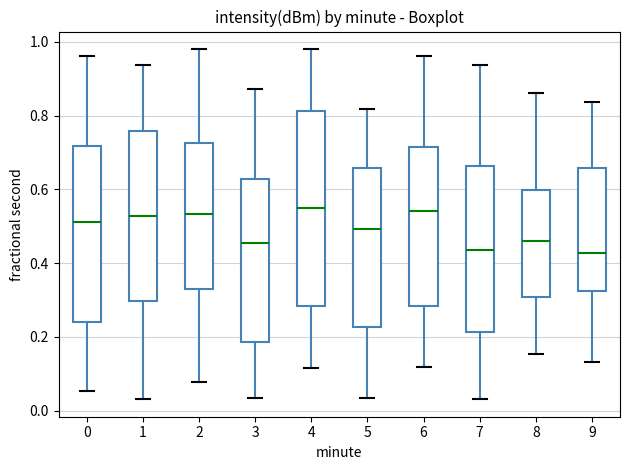

Where is the upper edge of the box at x = 1 on the y-axis? The values are not printed on the chart, so give them approximately, as read against the axis.

0.76